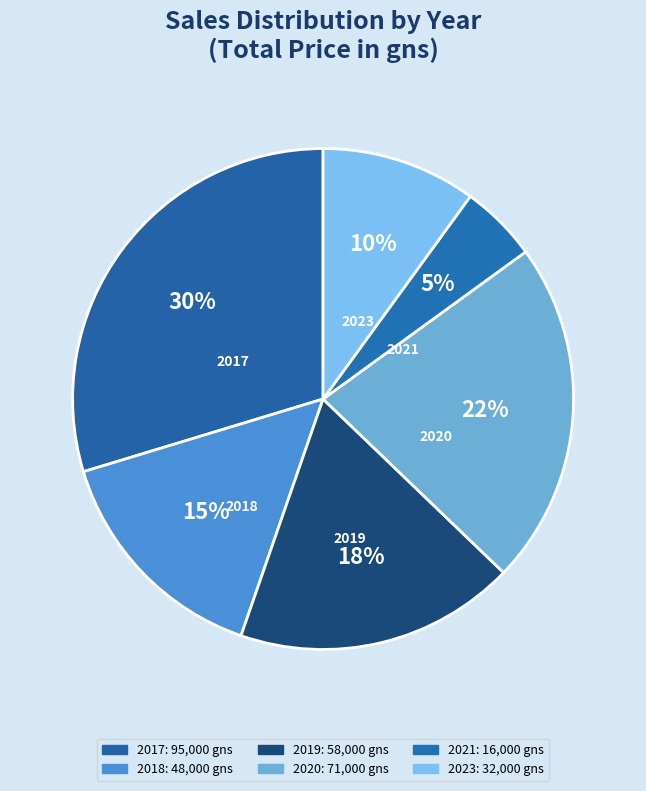

How many slices are in this pie chart?

6